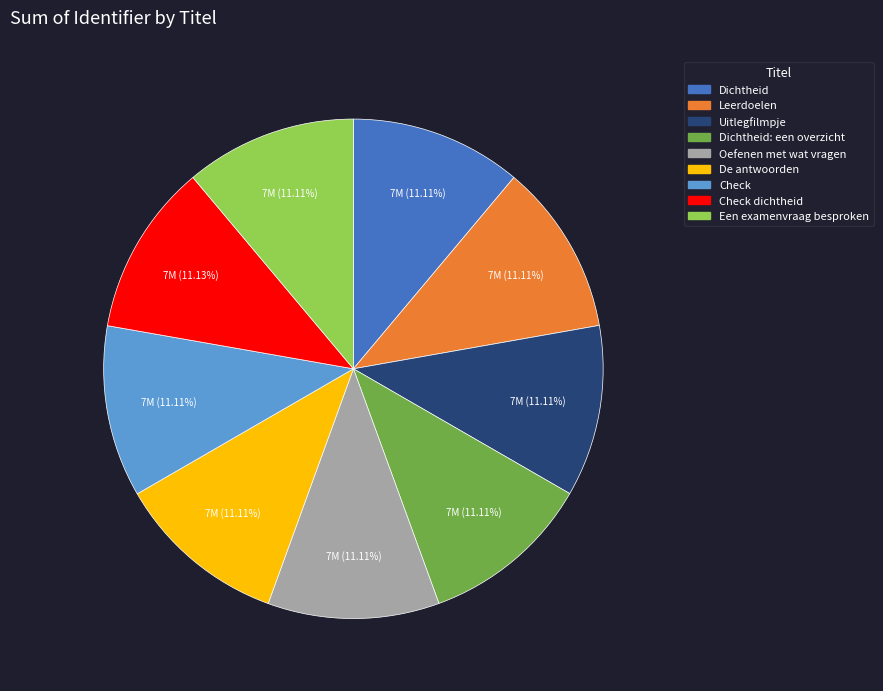

Is there a majority slice in this chart?

No